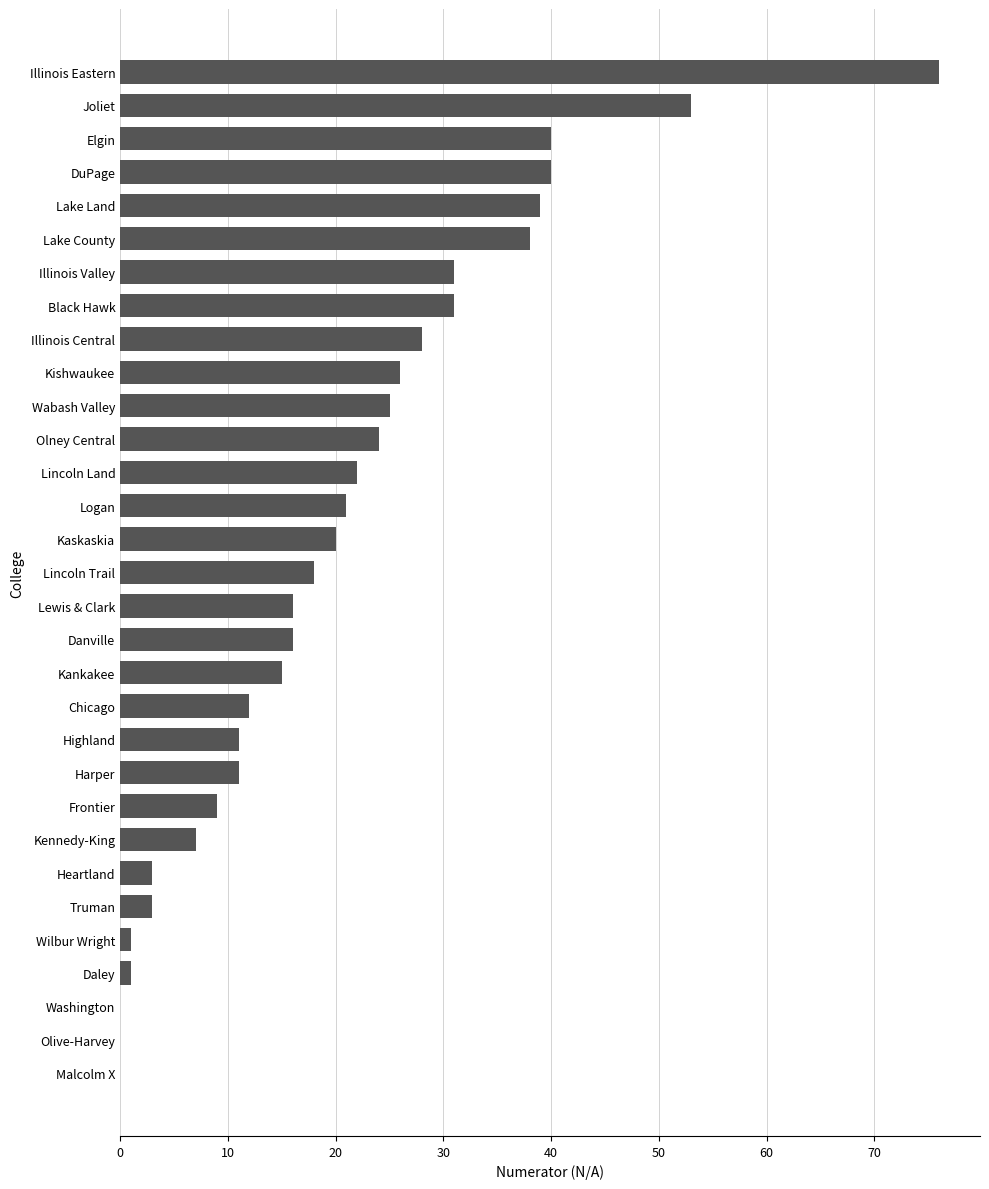

True or false: the data shows 15 at Kankakee.

True